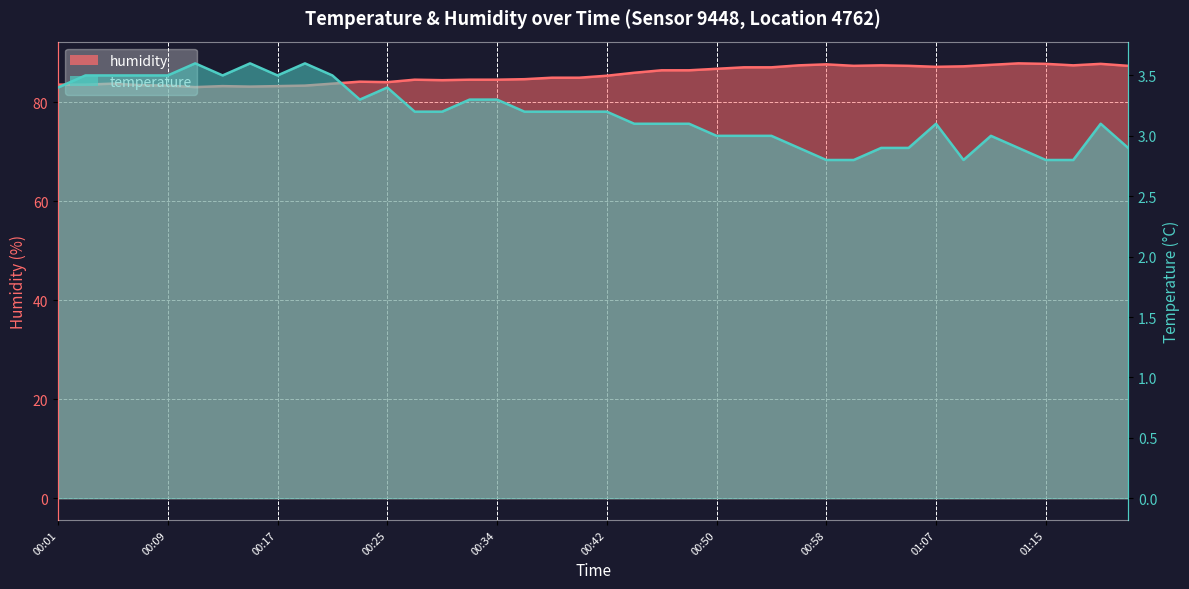

What is the approximate value of humidity at 00:38?

85.0